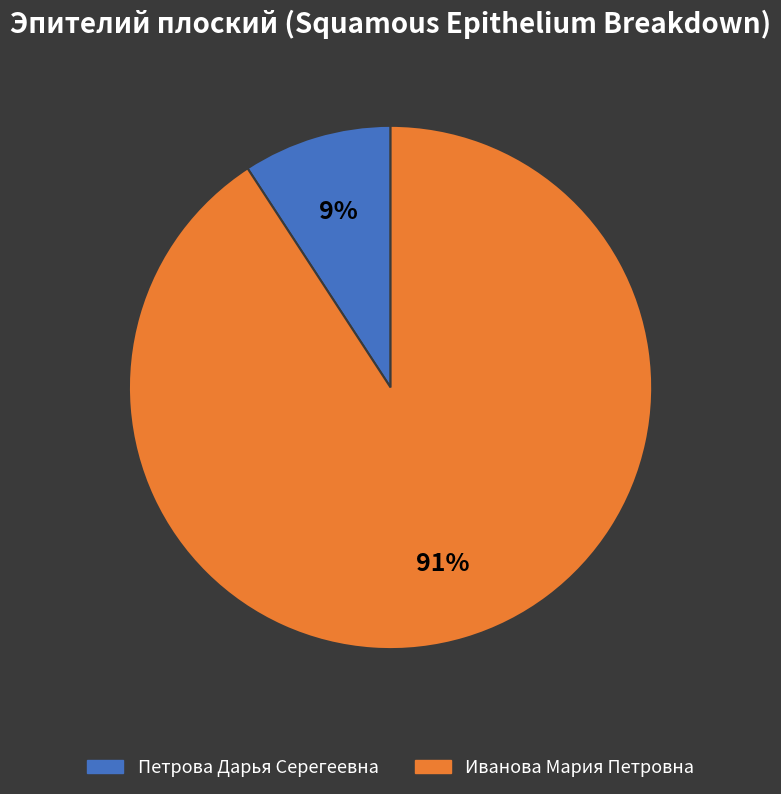

Count the number of slices in the pie.

2